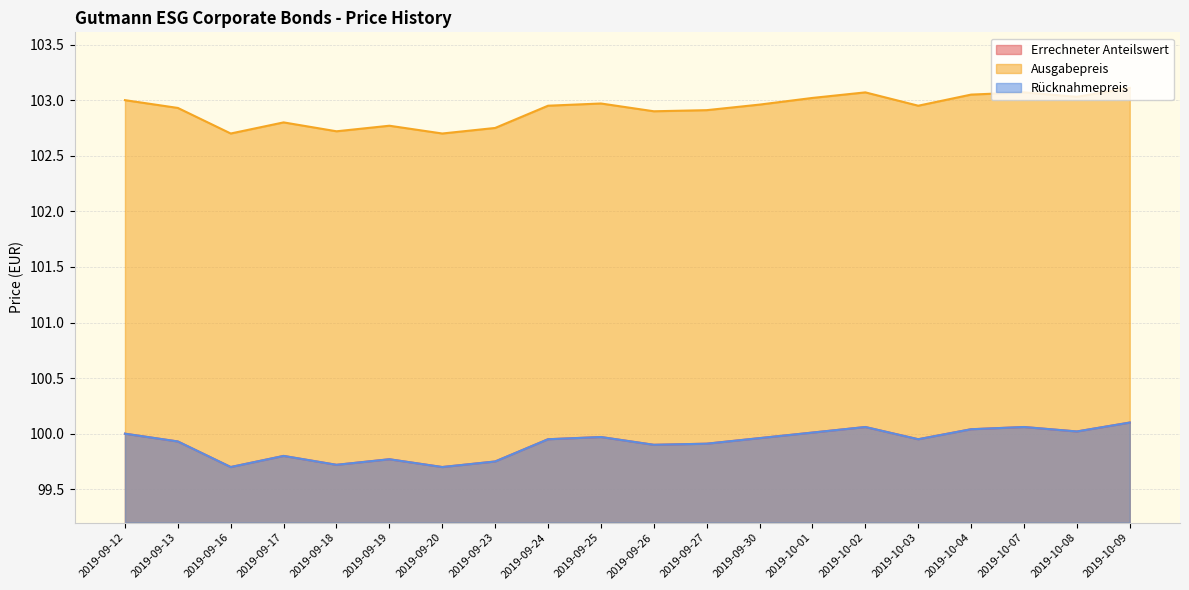

Does the chart display data point markers on the line(s)?

No